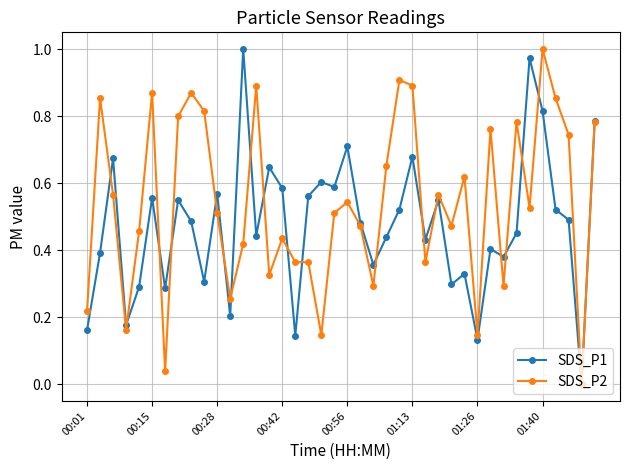

Does the chart display data point markers on the line(s)?

Yes